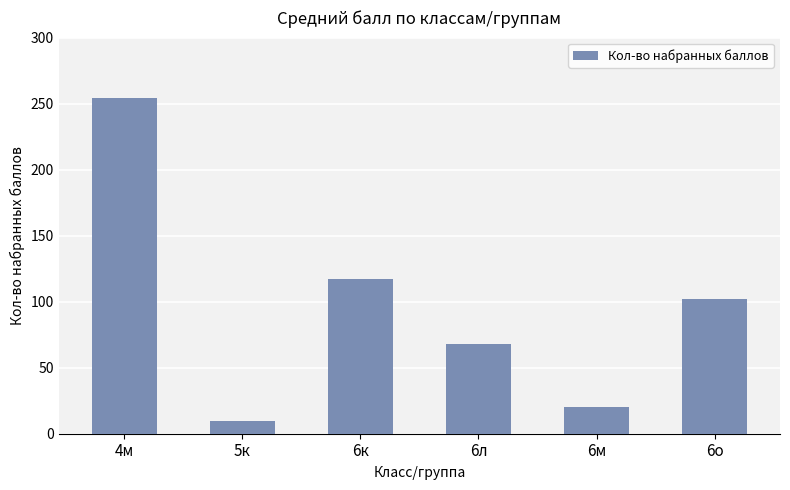

Reading left to right, list all the values displayed in this chart.

4м=254	5к=10	6к=117	6л=68	6м=20	6о=102